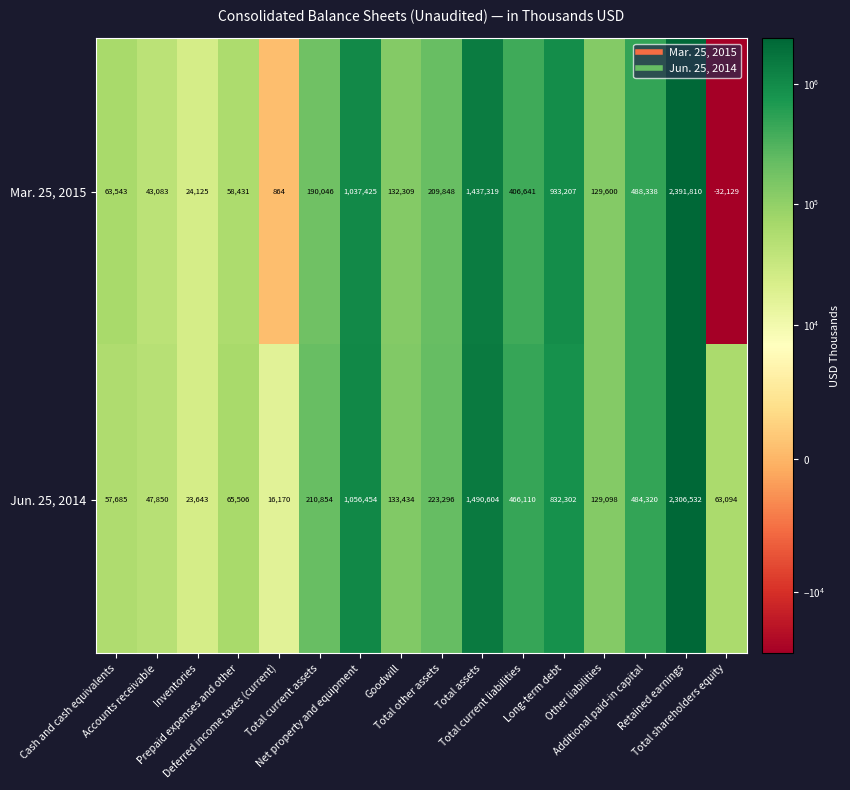

What is the minimum value shown in the chart?

-32129